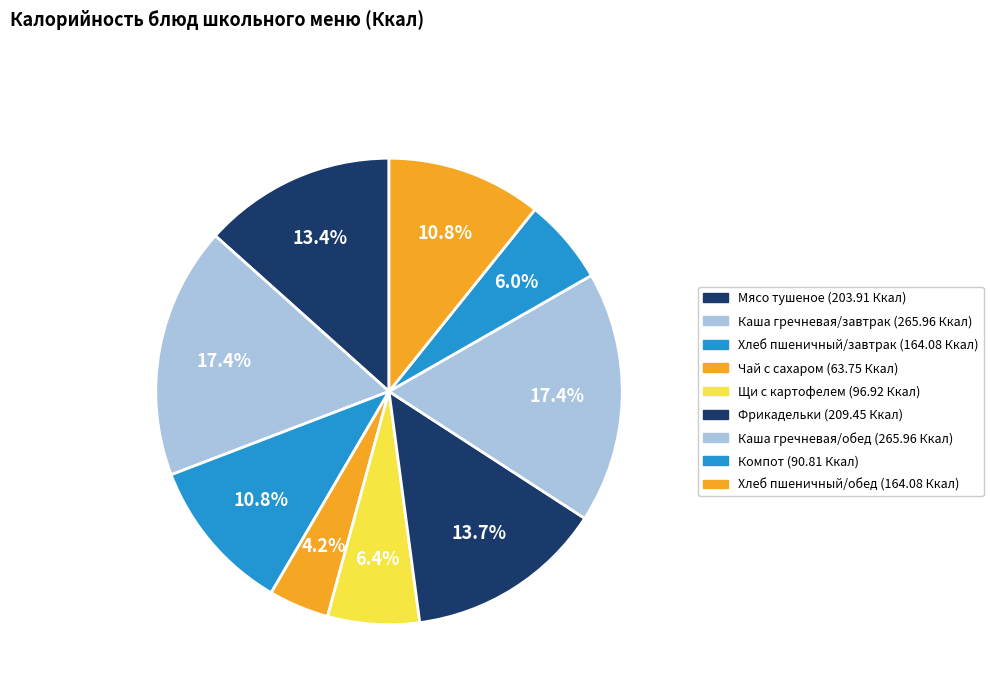

How many slices are in this pie chart?

9